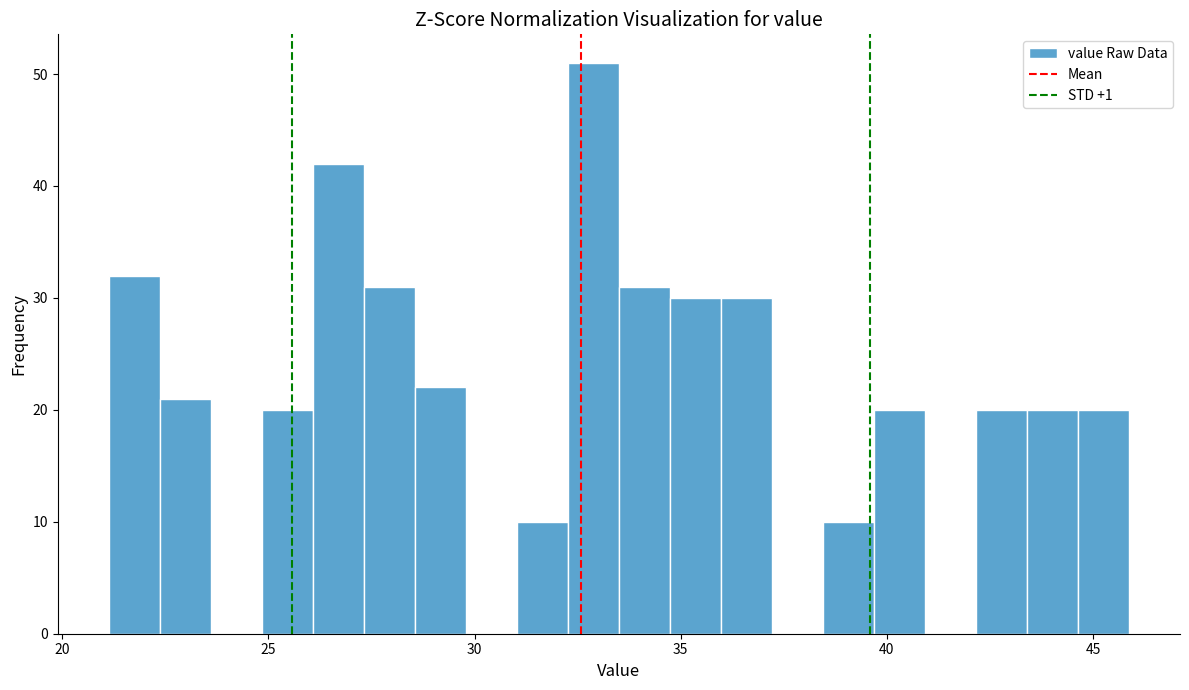

Read against the x-axis, roughly where is the centre of the tallest bar?

33.0